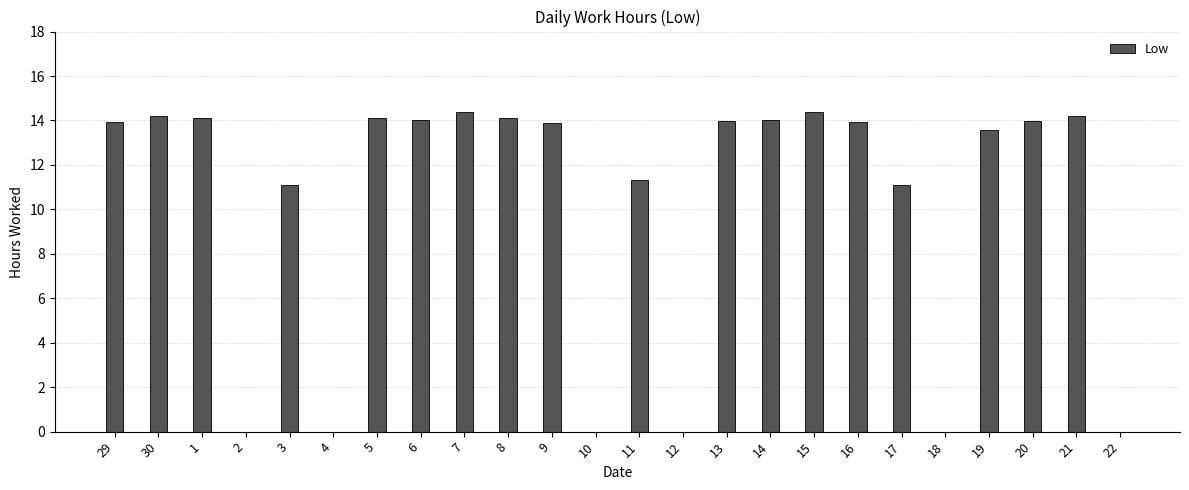

What is the change in value from 10 to 15?

+14.4